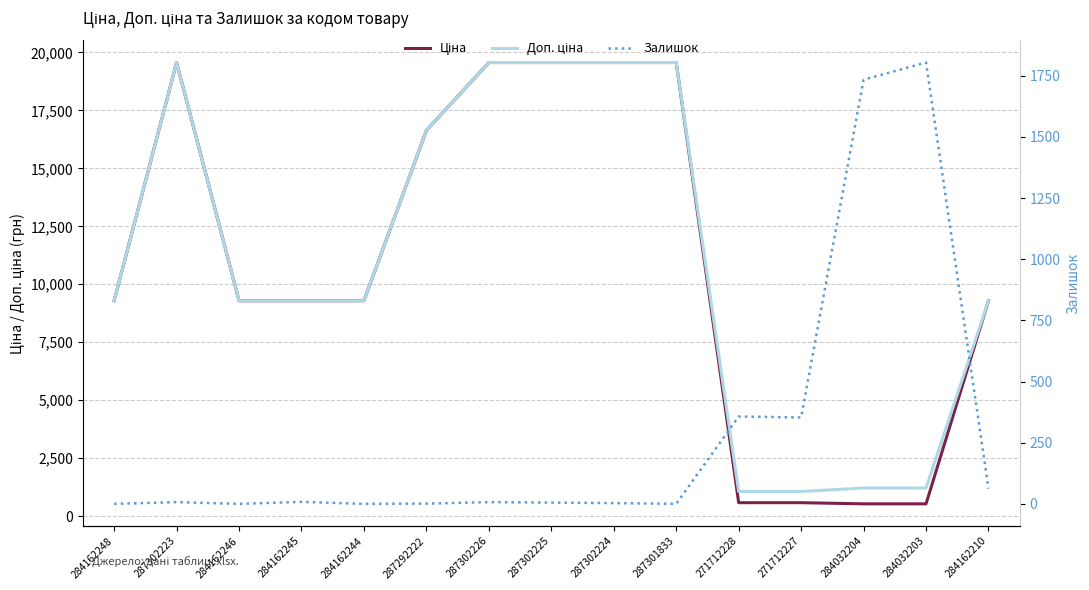

Does the chart display data point markers on the line(s)?

No